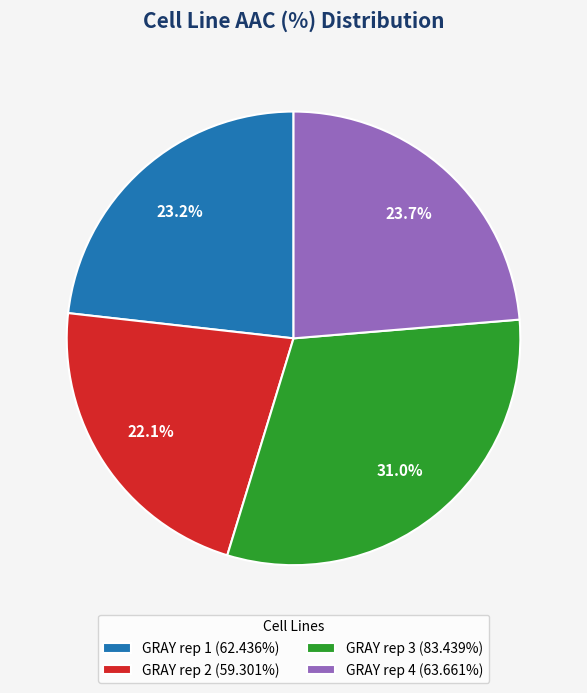

Is there a majority slice in this chart?

No